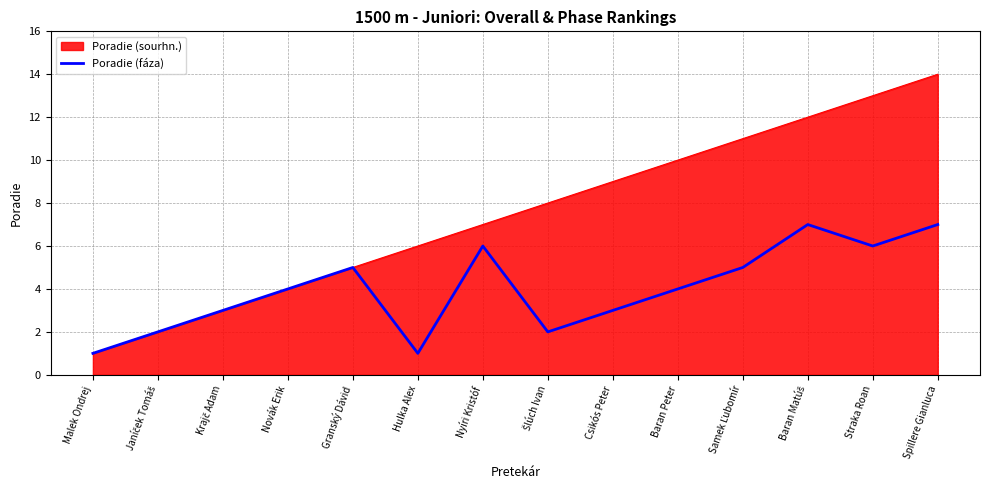

The value of Poradie (sourhn.) at Straka Roan is 13. True or false?

True